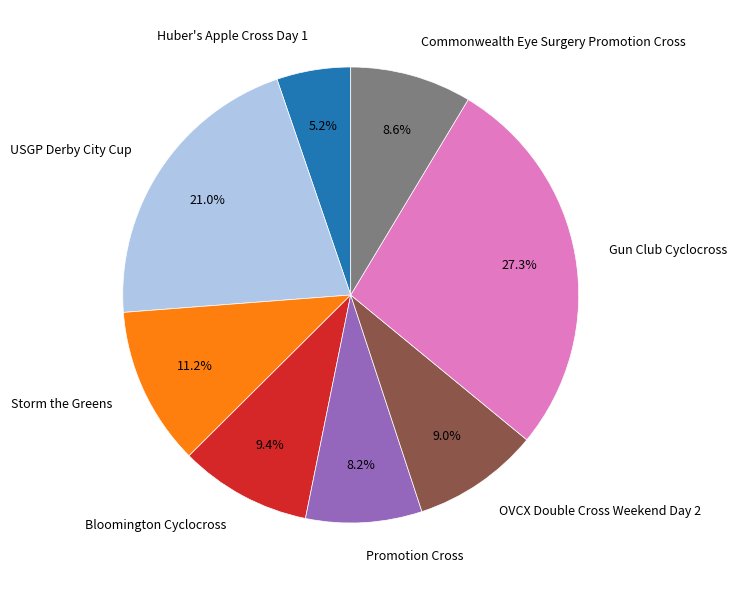

The Commonwealth Eye Surgery Promotion Cross slice represents 22% of the pie. True or false?

False